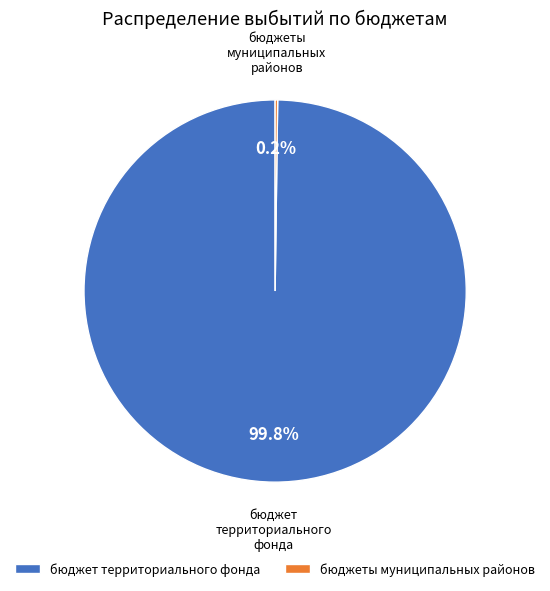

Which slice is the largest?

бюджет территориального фонда